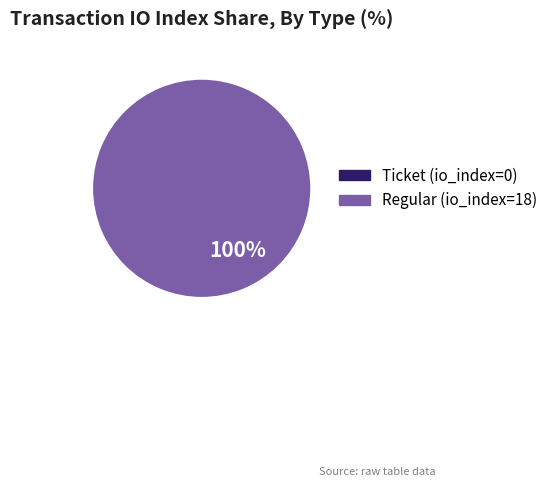

Rank the categories by value from lowest to highest.

Ticket (io_index=0), Regular (io_index=18)